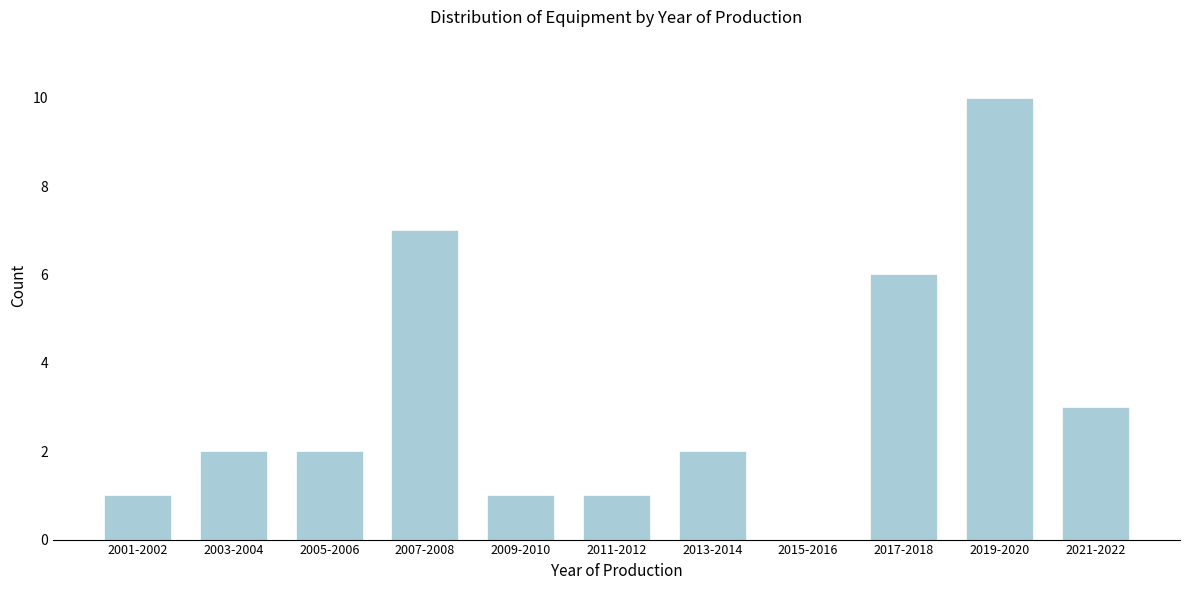

Reading left to right, extract all data points from this chart.

2001-2002=1	2003-2004=2	2005-2006=2	2007-2008=7	2009-2010=1	2011-2012=1	2013-2014=2	2015-2016=0	2017-2018=6	2019-2020=10	2021-2022=3